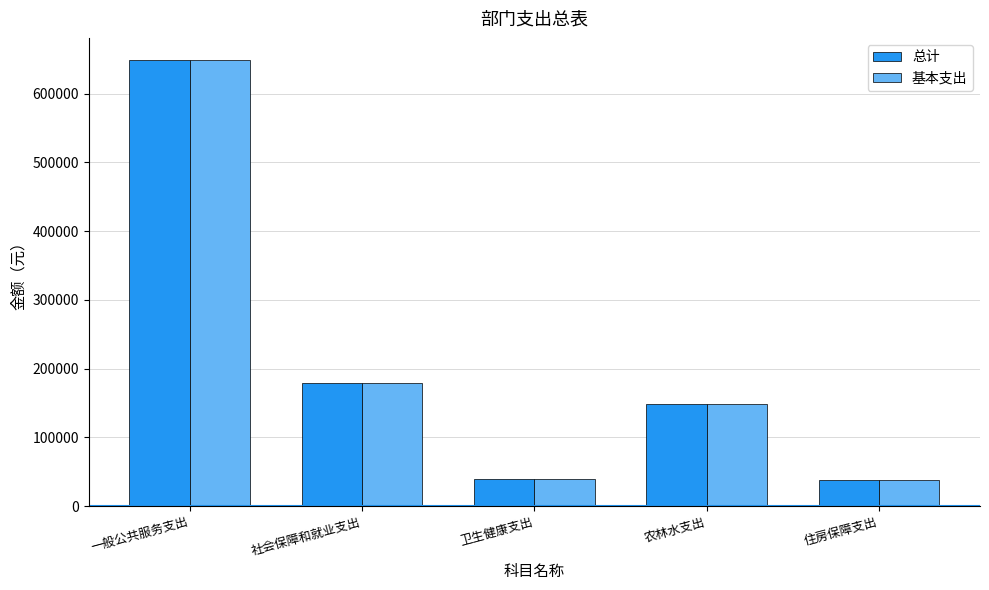

Which label corresponds to the largest value in the chart?

一般公共服务支出